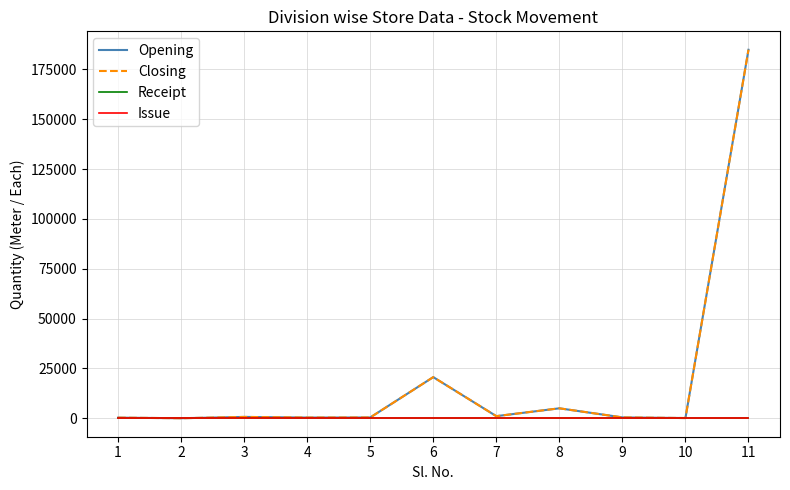

Does the chart display data point markers on the line(s)?

No